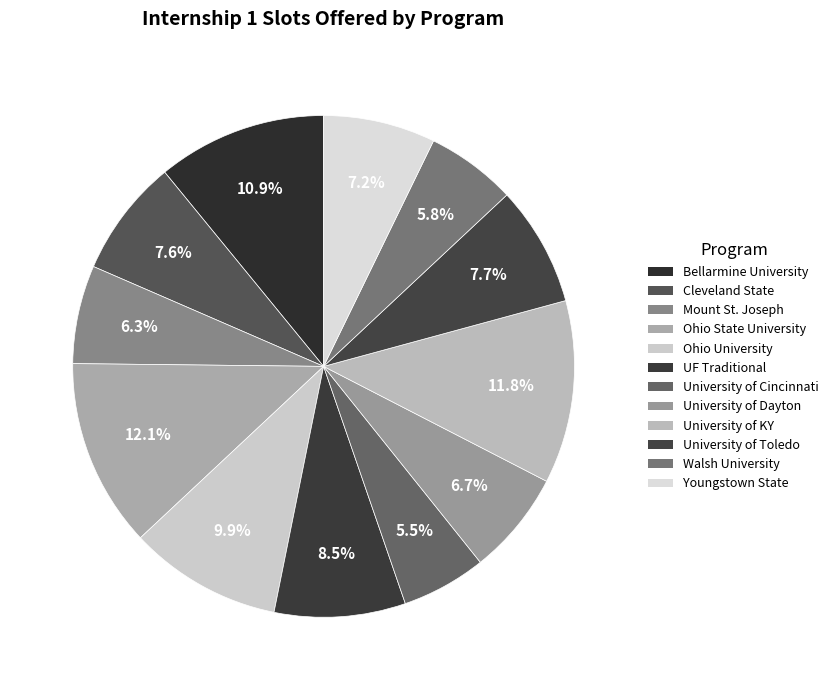

How many segments does this pie chart have?

12